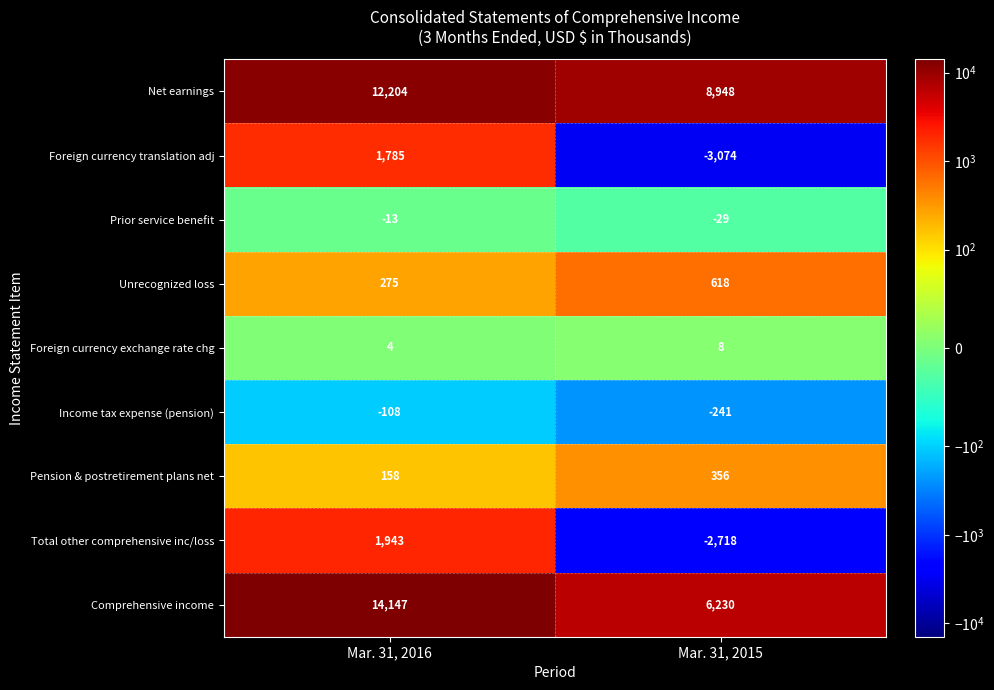

What is the difference between the maximum and minimum values in the Prior service benefit series?

16